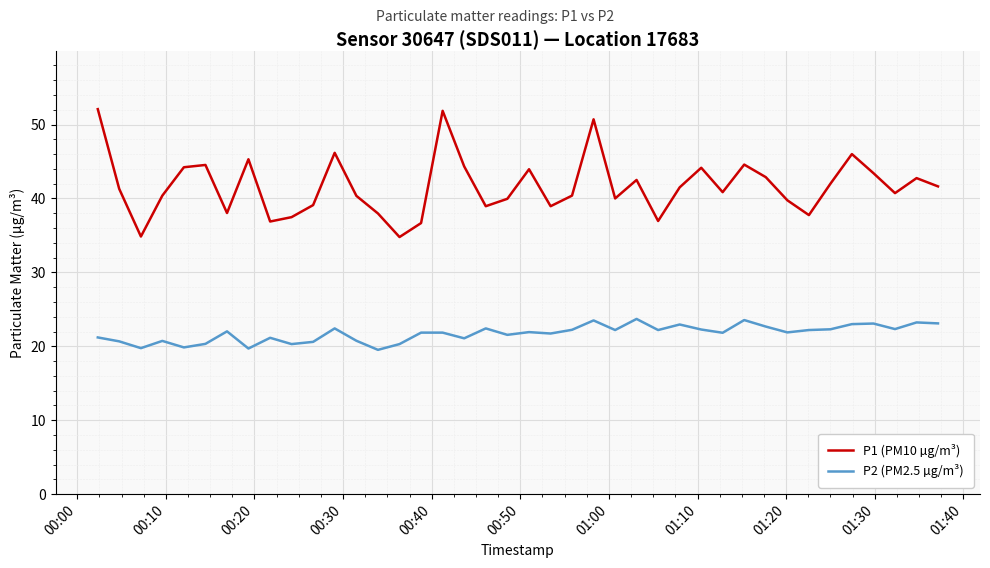

List the series in order of their peak value, highest first.

P1 (PM10 µg/m³), P2 (PM2.5 µg/m³)